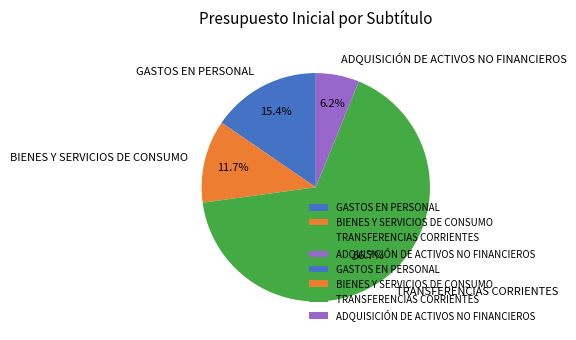

Rank the categories by value from highest to lowest.

TRANSFERENCIAS CORRIENTES, GASTOS EN PERSONAL, BIENES Y SERVICIOS DE CONSUMO, ADQUISICIÓN DE ACTIVOS NO FINANCIEROS